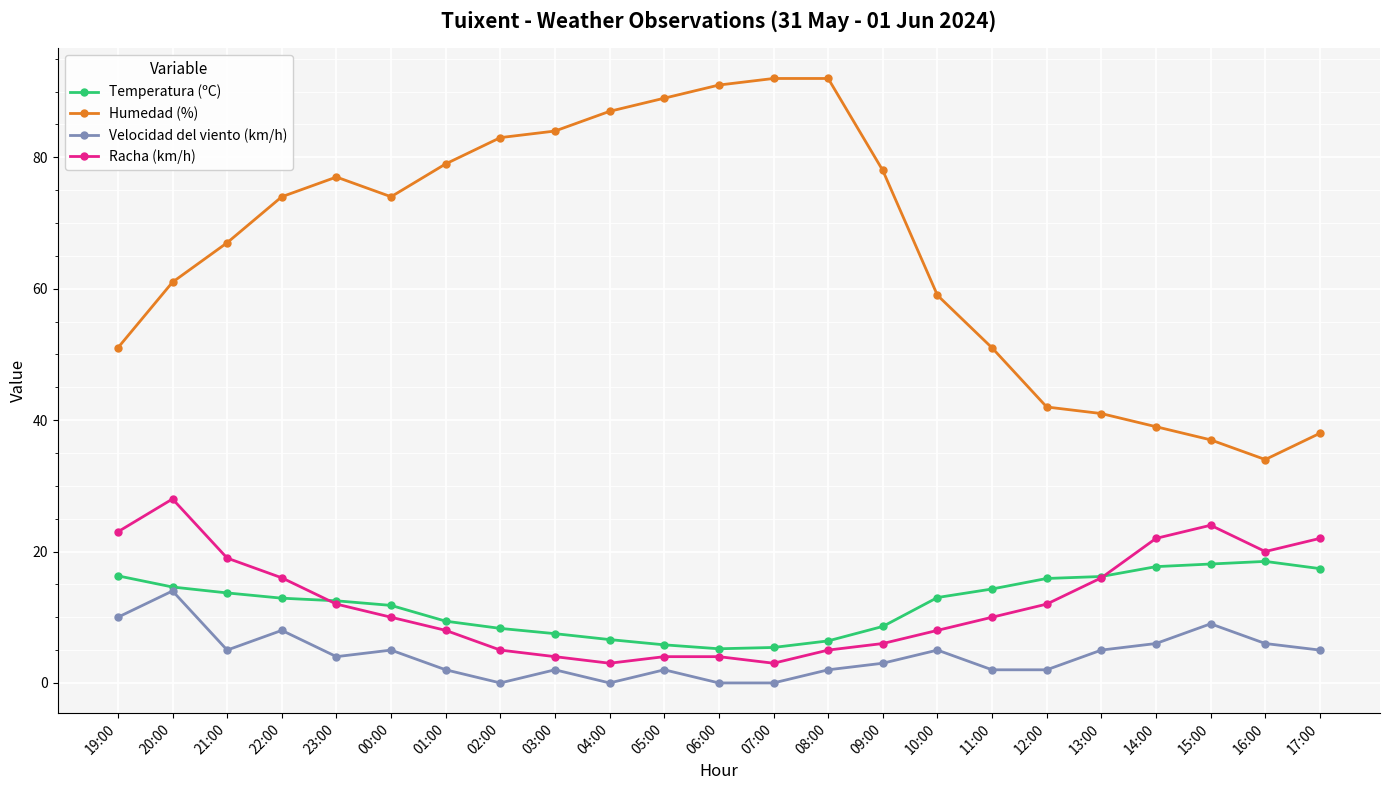

True or false: Racha (km/h) and Velocidad del viento (km/h) intersect in this chart.

False